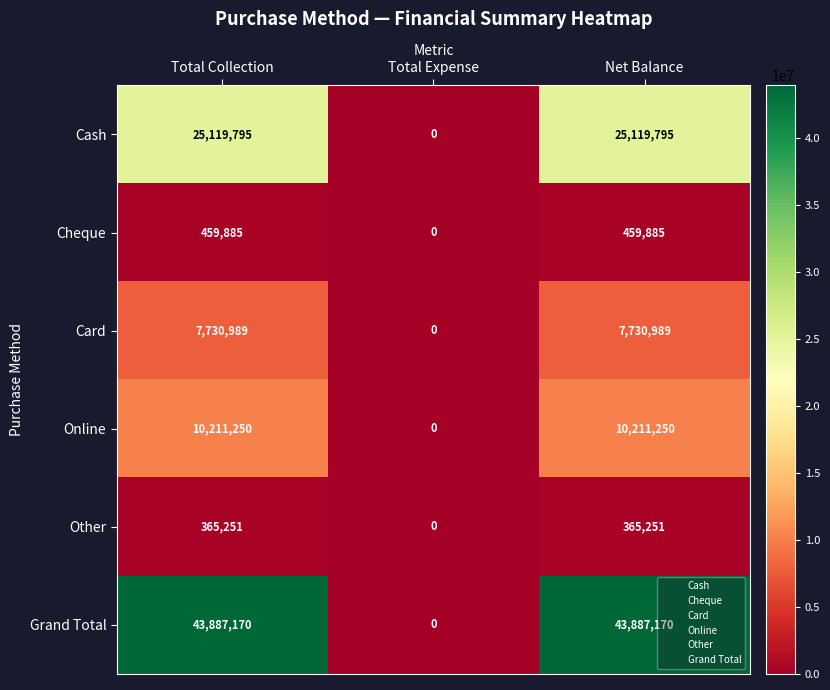

Reading left to right, what are all the values shown in this chart?

Cash: Total Collection=25119795	Total Expense=0	Net Balance=25119795
Cheque: Total Collection=459885	Total Expense=0	Net Balance=459885
Card: Total Collection=7730989	Total Expense=0	Net Balance=7730989
Online: Total Collection=10211250	Total Expense=0	Net Balance=10211250
Other: Total Collection=365251	Total Expense=0	Net Balance=365251
Grand Total: Total Collection=43887170	Total Expense=0	Net Balance=43887170